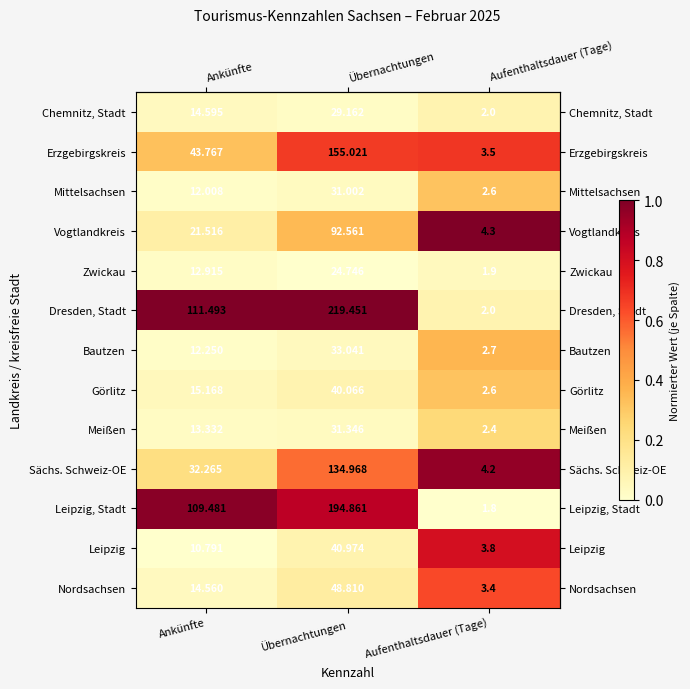

At which category does the chart reach its peak across all series?

Übernachtungen